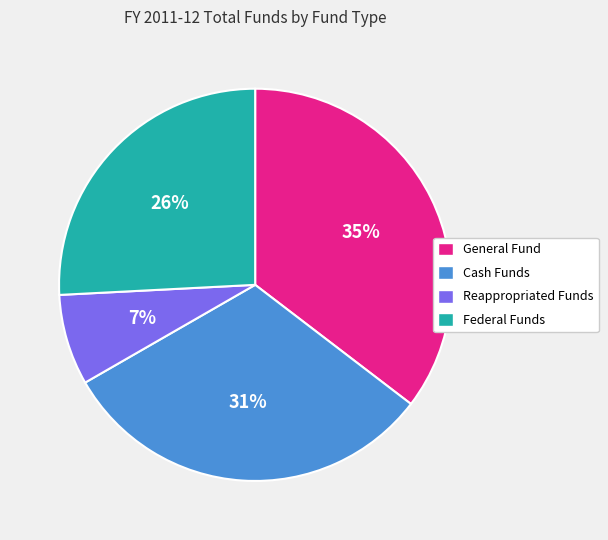

To the nearest percent, what is the average slice percentage?

25%